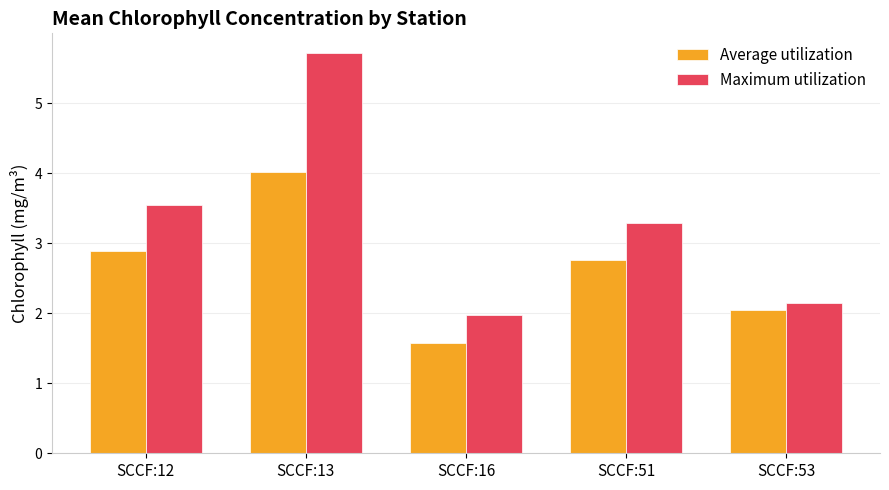

List the series in order of their peak value, lowest first.

Average utilization, Maximum utilization